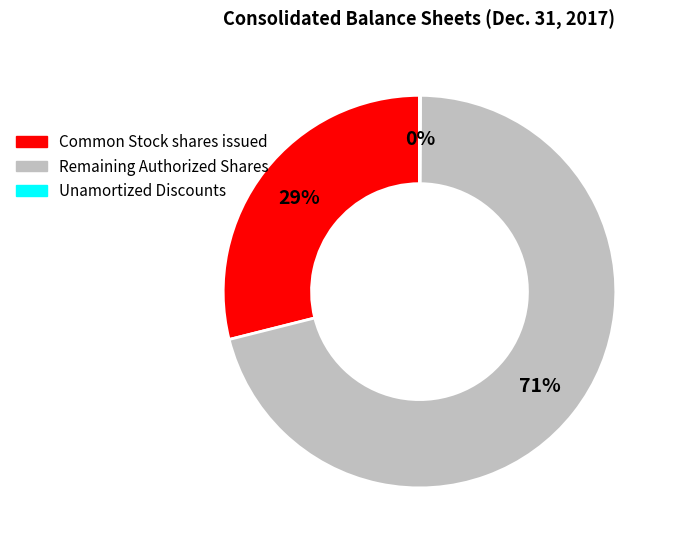

Is there any slice that represents more than half of the pie?

Yes